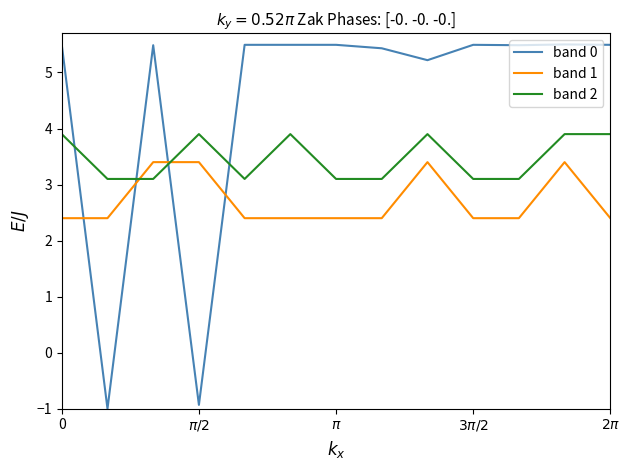

What is the sum of all band 2 values?

45.1